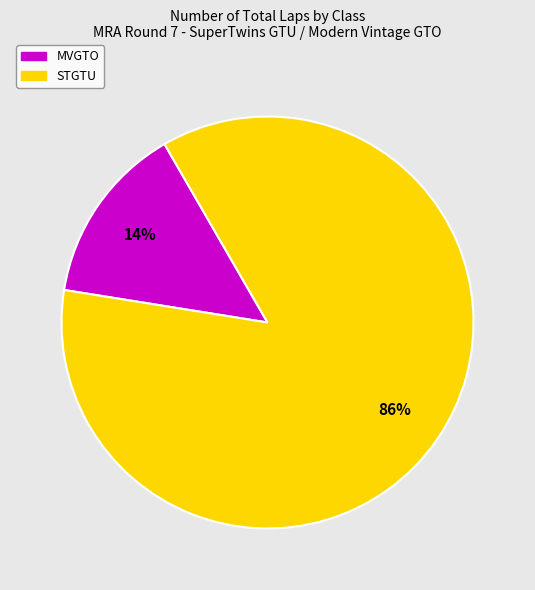

To the nearest percent, what is the average slice percentage?

50%